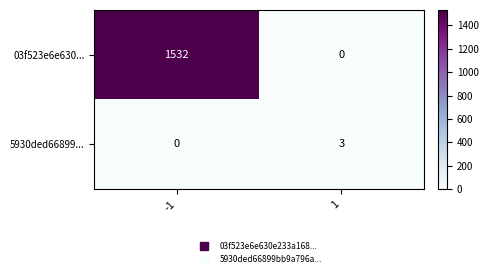

Is it true that 03f523e6e630... equals 2137 at -1?

False